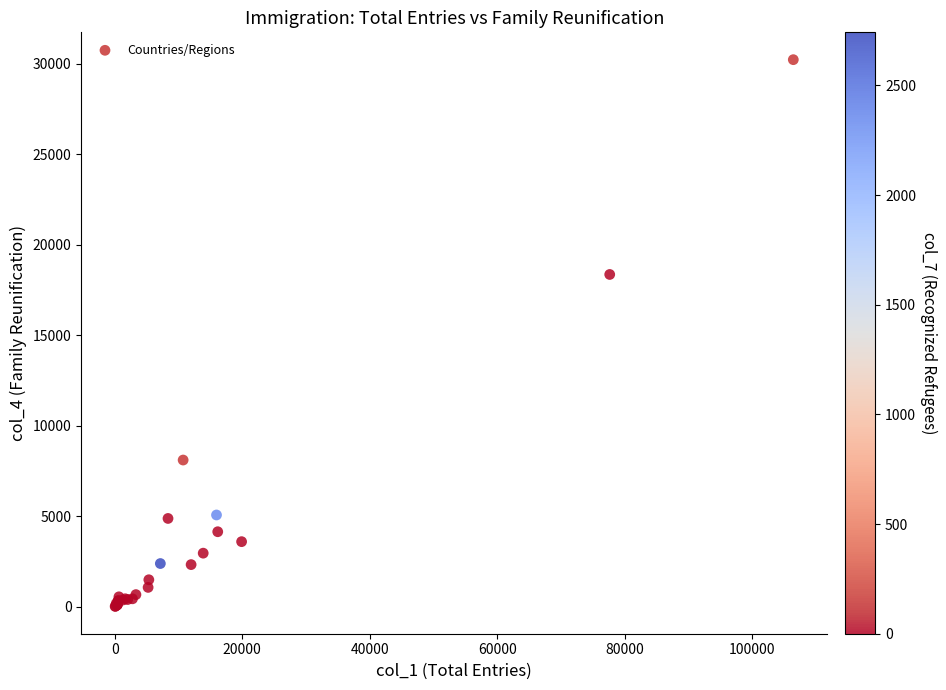

What Y value in the scatter plot is closest to 15110?

18346